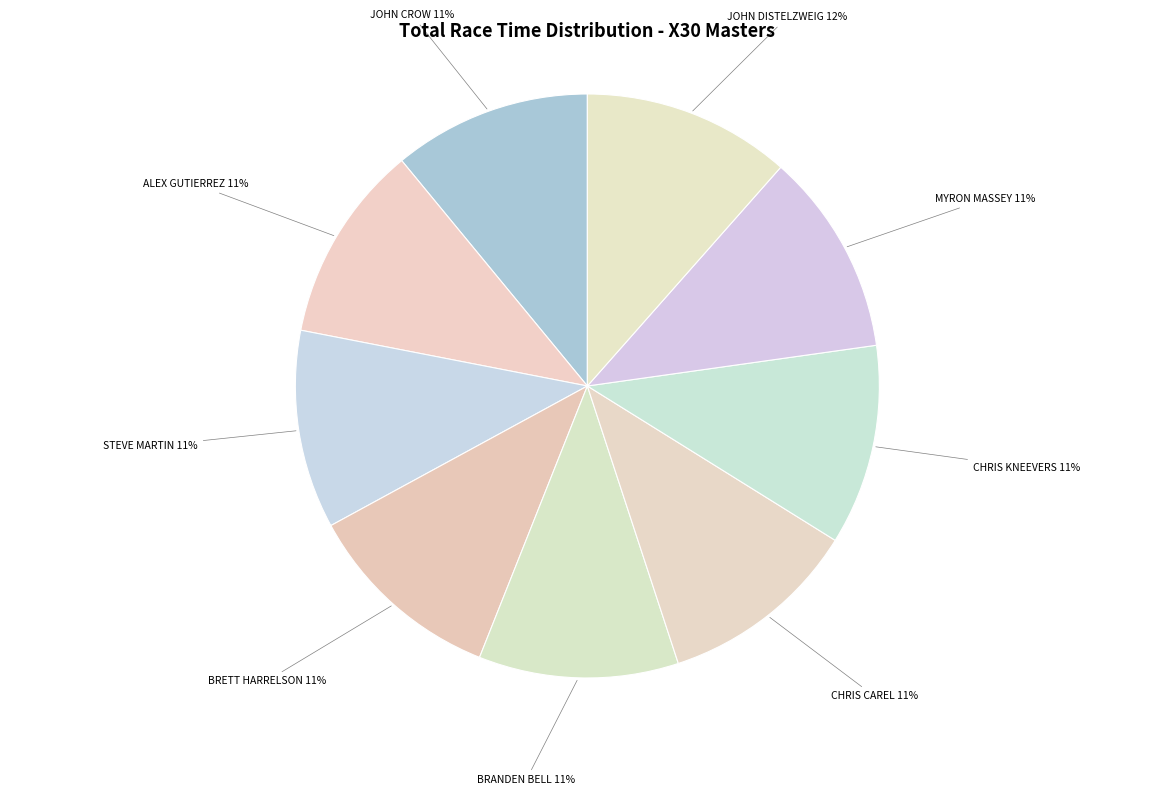

To the nearest percent, what is the average slice percentage?

11%